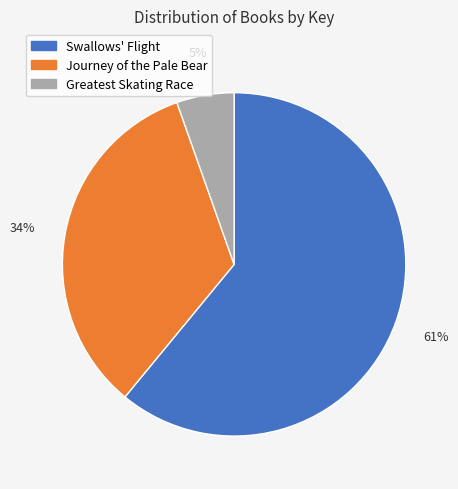

How many segments does this pie chart have?

3